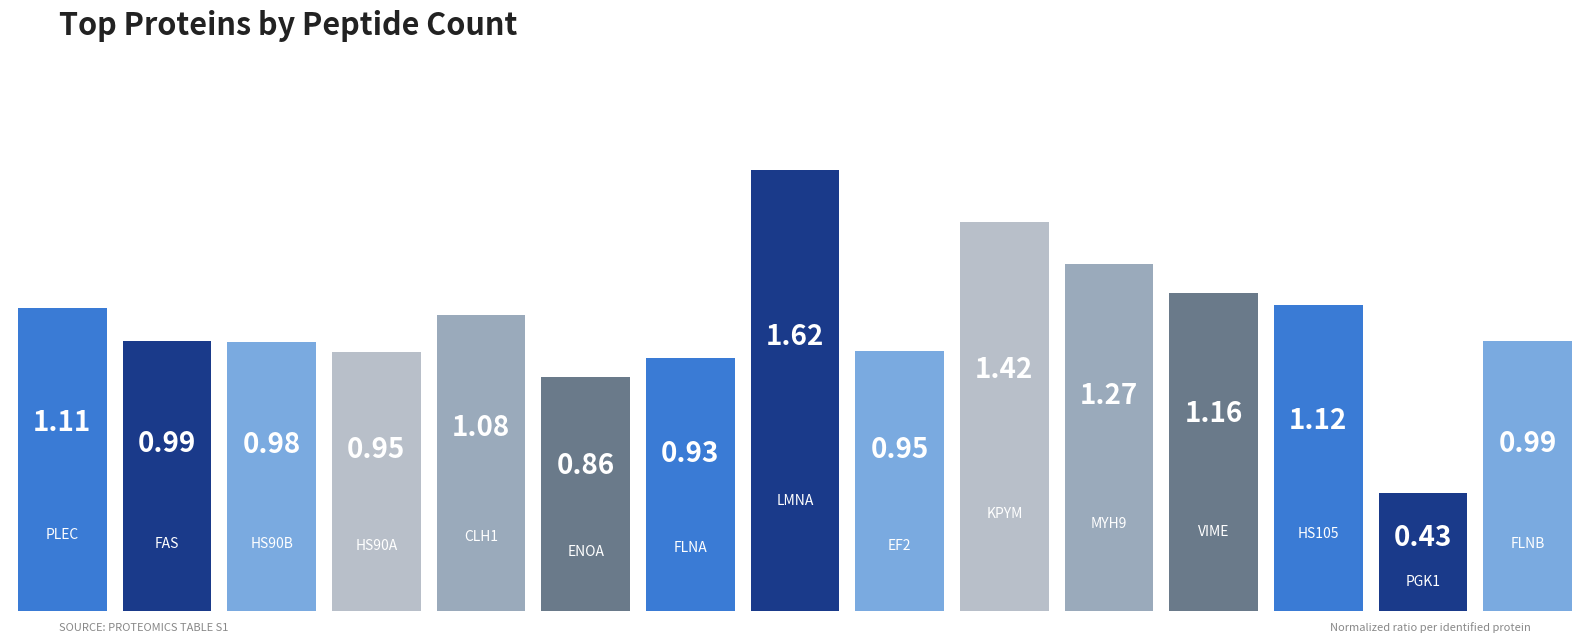

Does the chart contain any negative values?

No